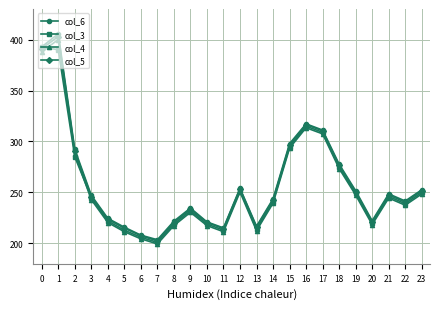

Is the value of col_3 at 18 greater than the value of col_6 at 4?

Yes